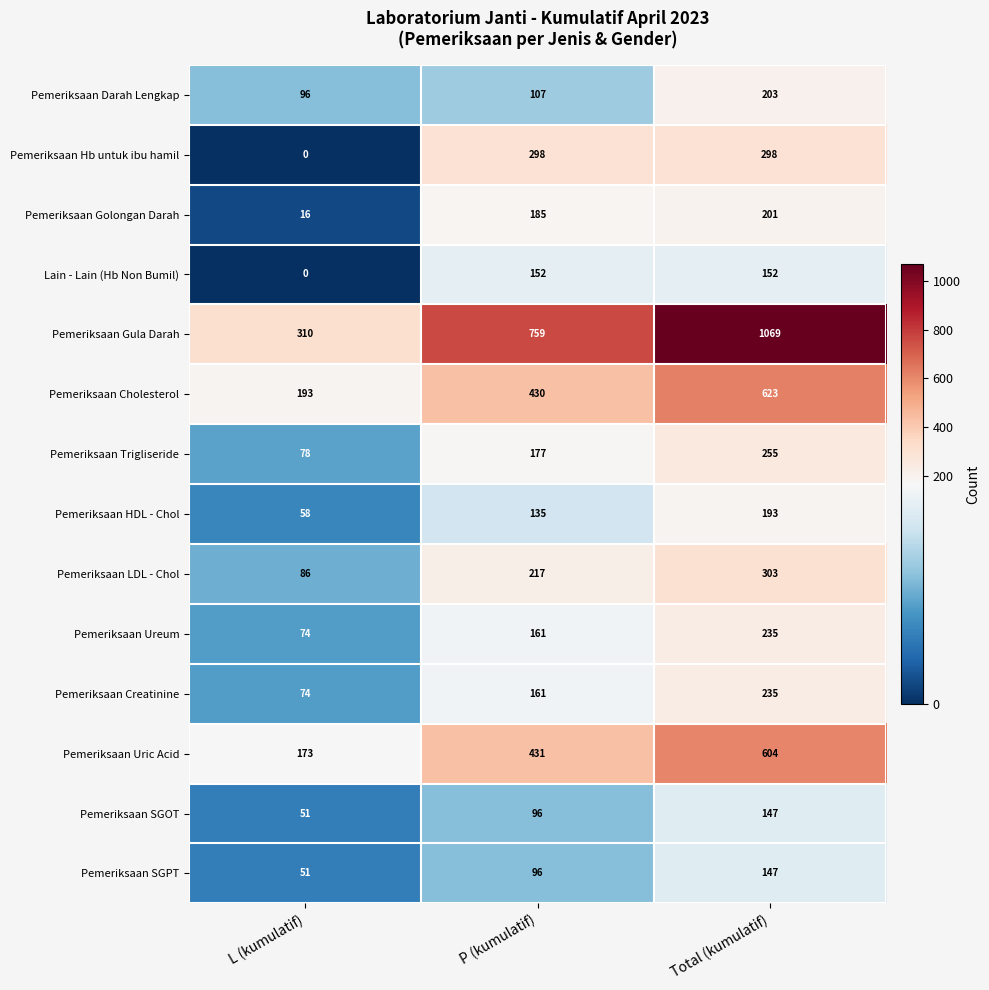

Count the number of data series in this chart.

14